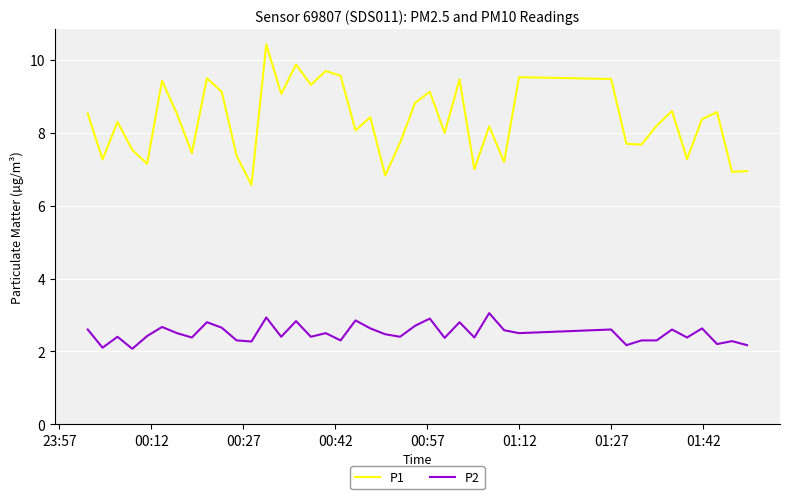

At how many categories does at least one series exceed 5?

40